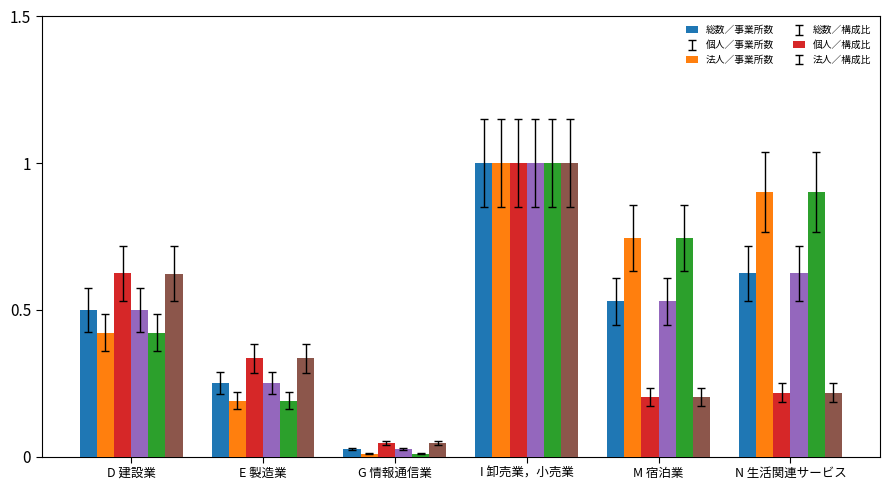

Is the value of 総数／構成比 at D 建設業 greater than the value of 総数／事業所数 at E 製造業?

Yes